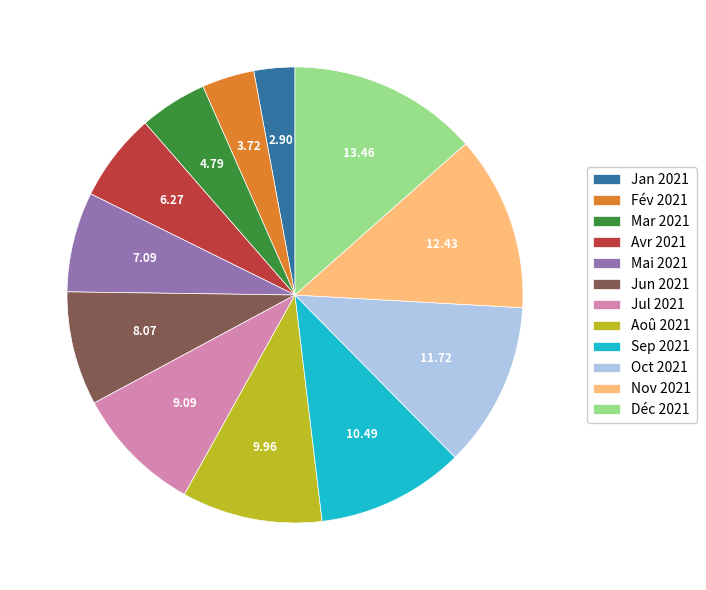

Rank the categories by value from highest to lowest.

Déc 2021, Nov 2021, Oct 2021, Sep 2021, Aoû 2021, Jul 2021, Jun 2021, Mai 2021, Avr 2021, Mar 2021, Fév 2021, Jan 2021